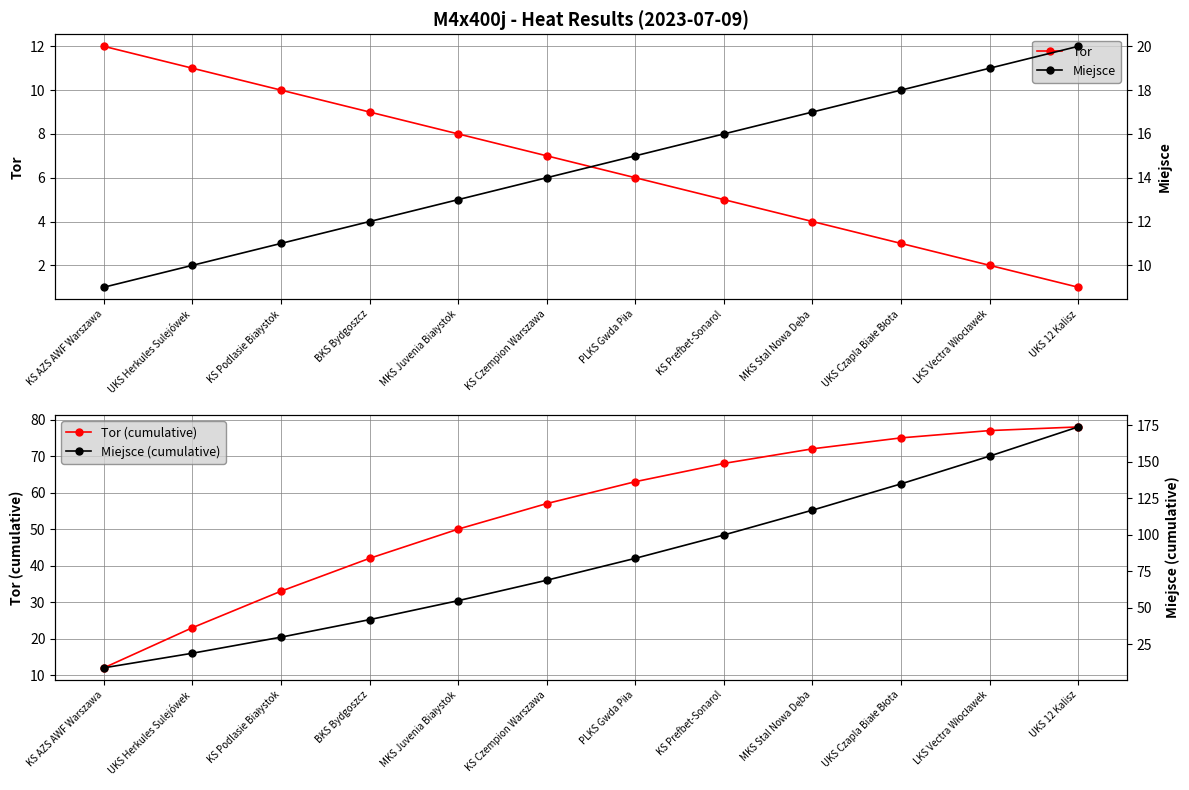

Is it true that Miejsce equals 34 at UKS 12 Kalisz?

False